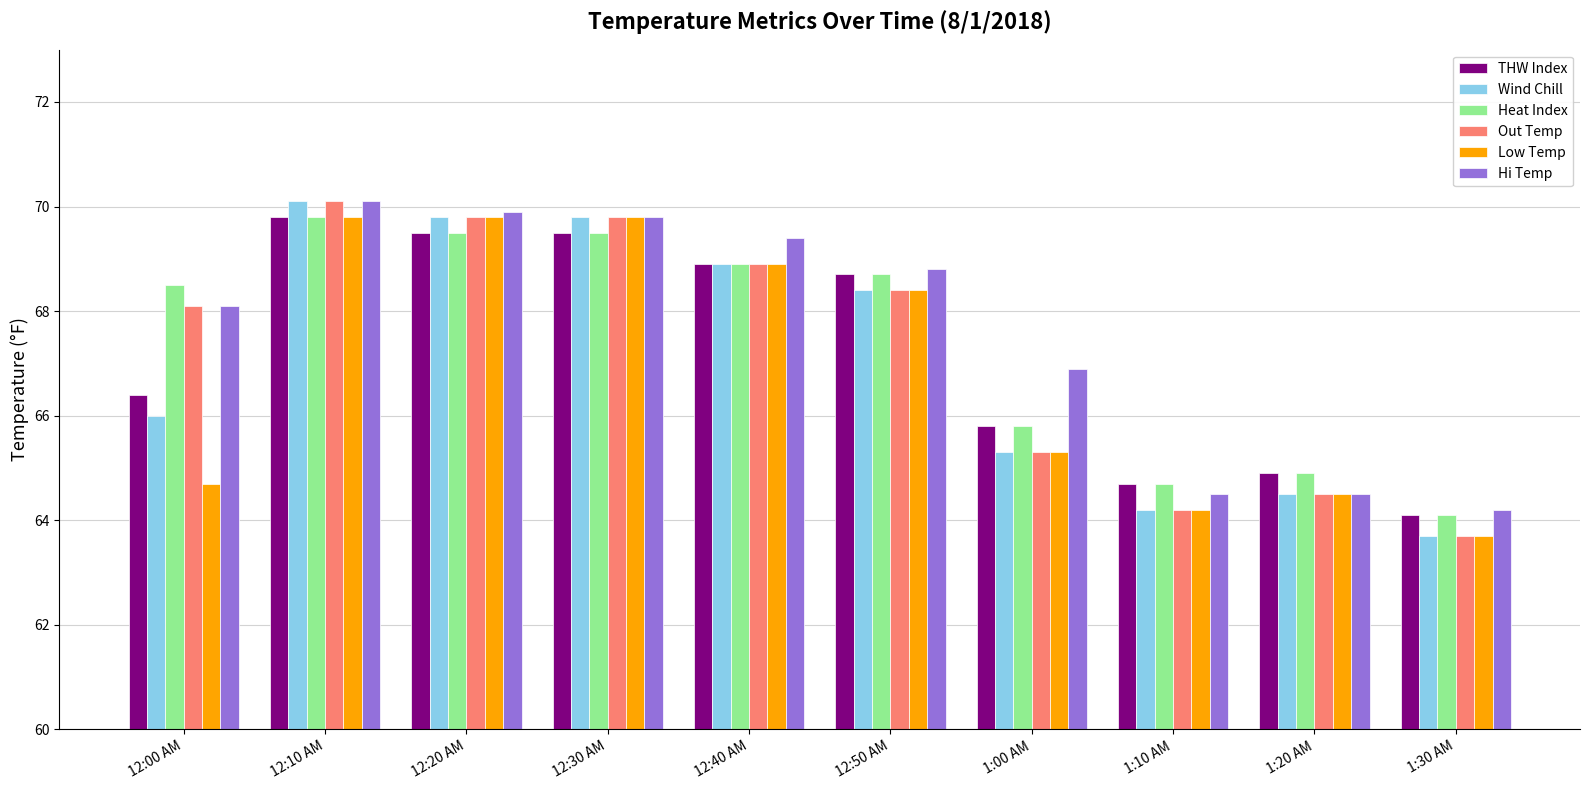

What is the difference between the maximum and minimum values in the Heat Index series?

5.7